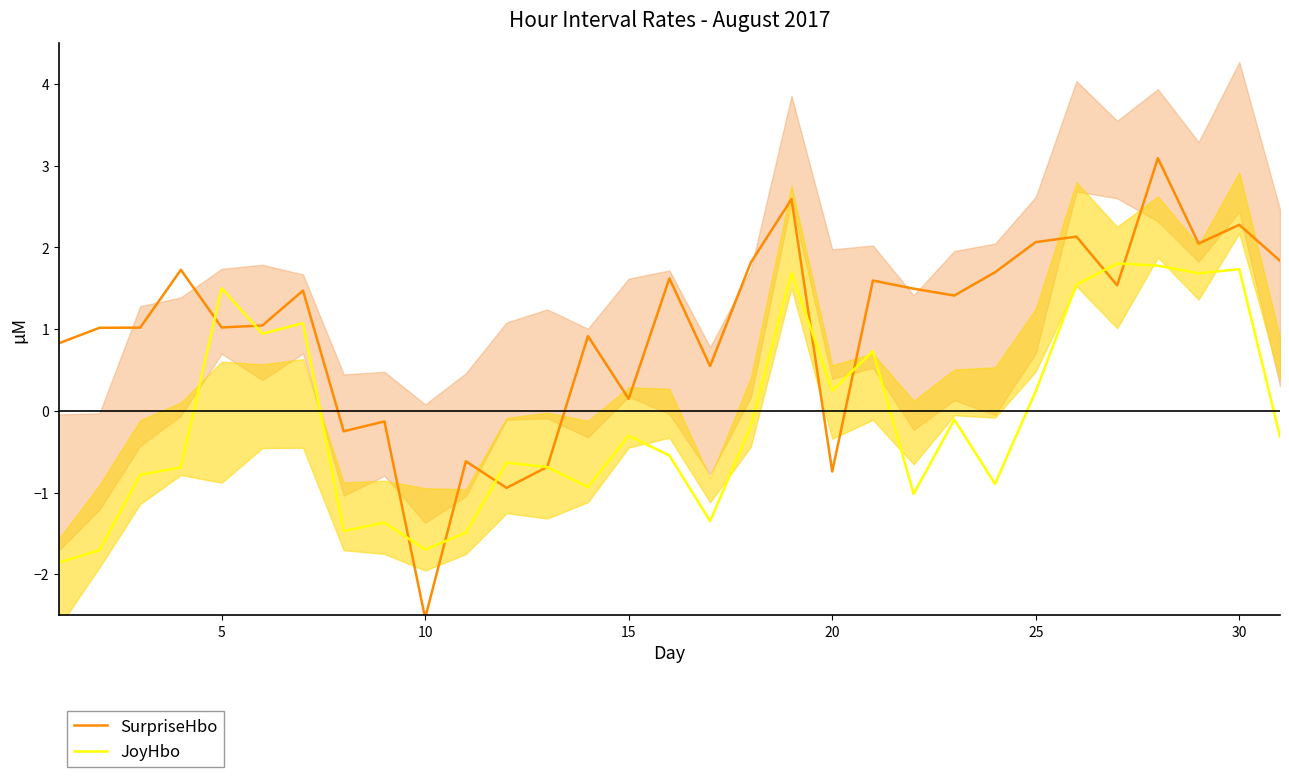

At which label does JoyHbo first exceed 0?

5